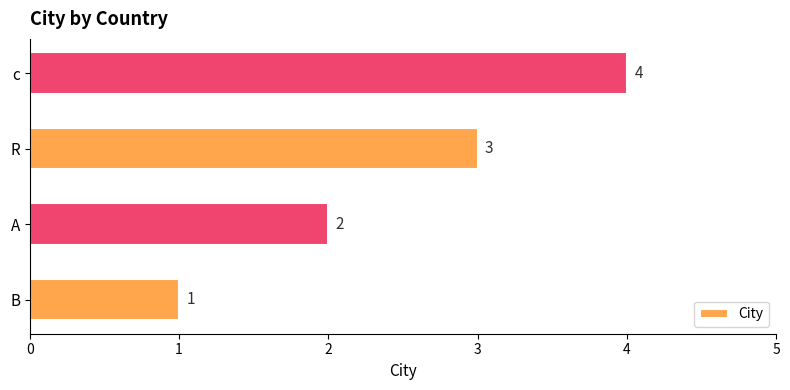

What is the minimum value shown in the chart?

1